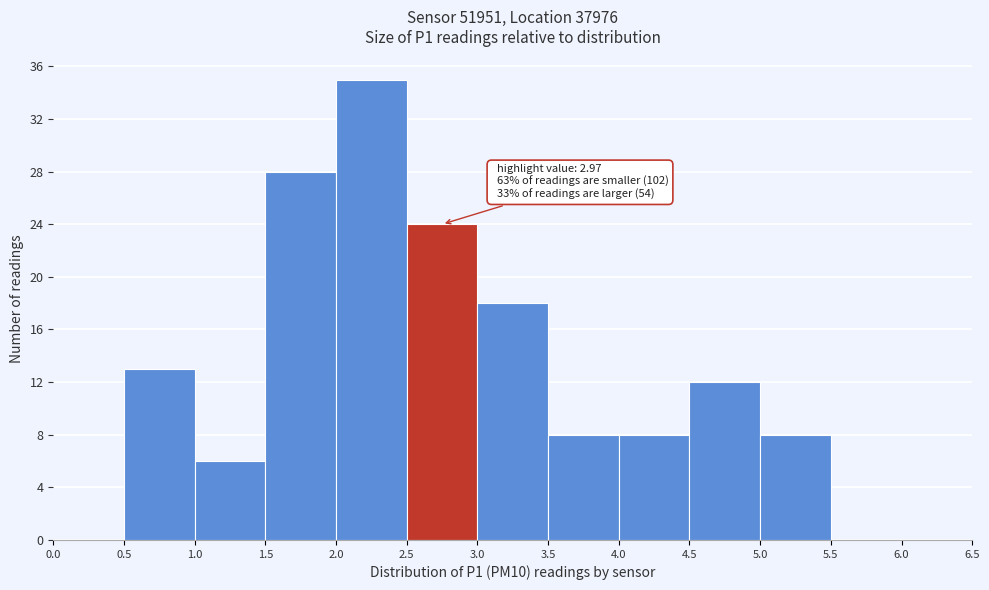

Over which range of the x-axis is the bar tallest?

2.0 to 2.5